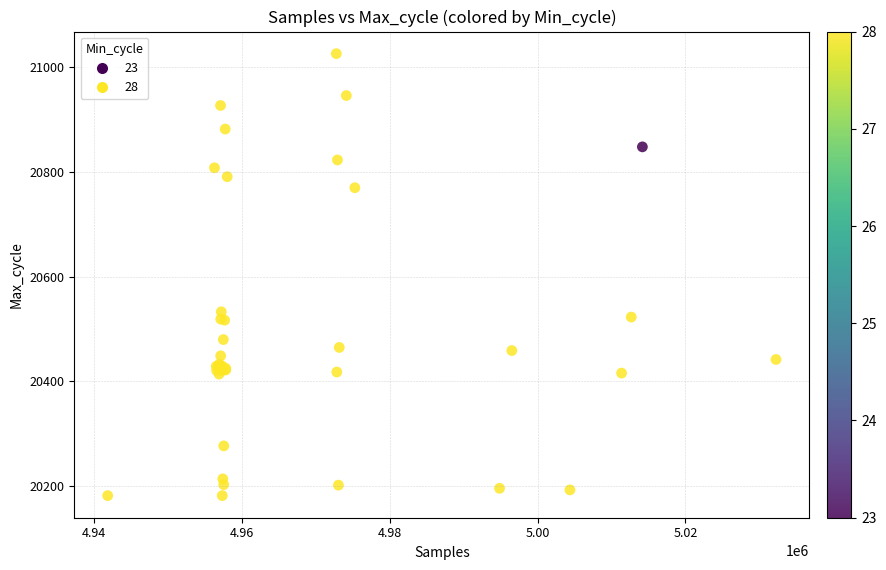

What Y value in the scatter plot is closest to 20604?

20533